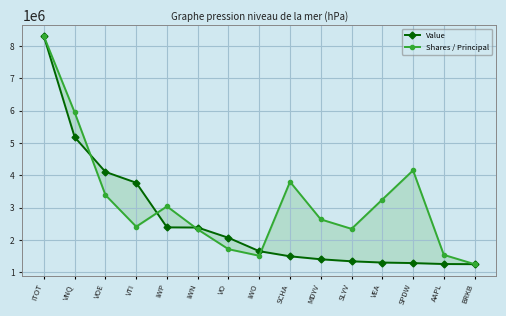

Rank the series by their maximum value, from lowest to highest.

Value, Shares / Principal